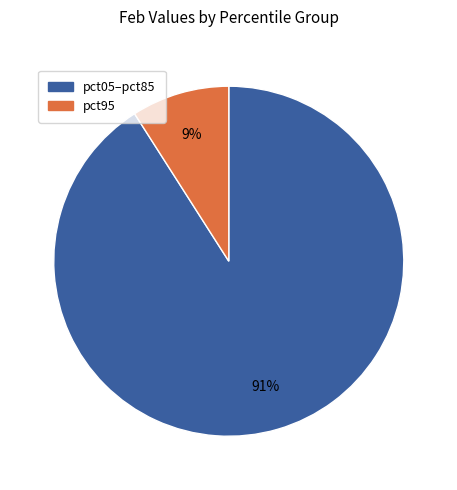

Is there a majority slice in this chart?

Yes